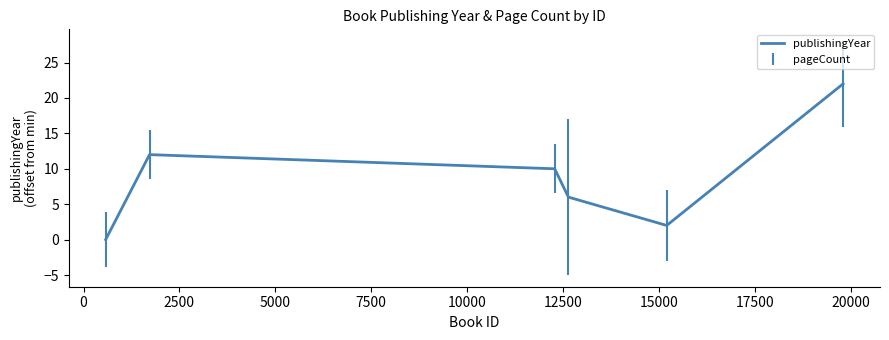

What is the difference between the second highest and minimum values?

12